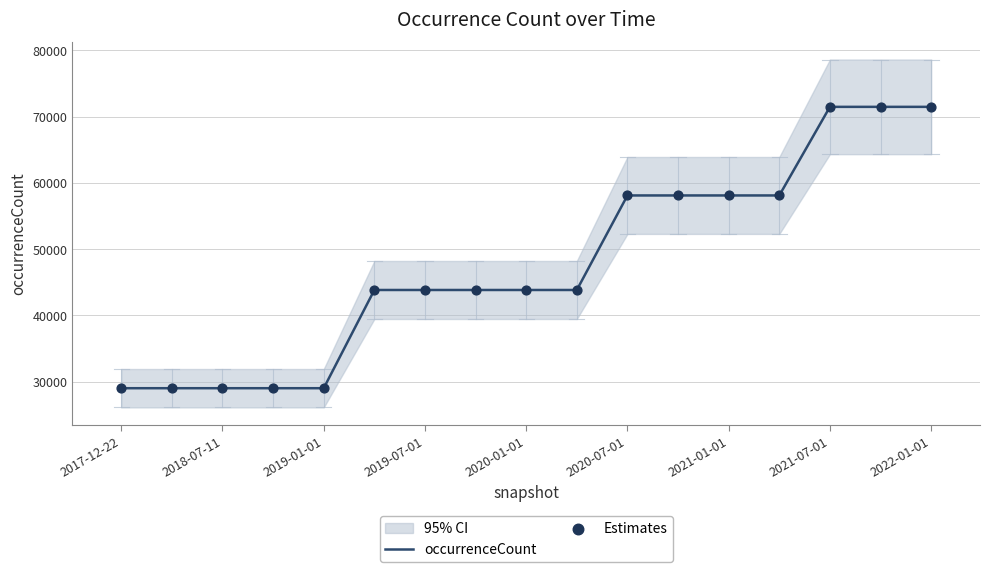

At how many categories does at least one series exceed 58452?

3